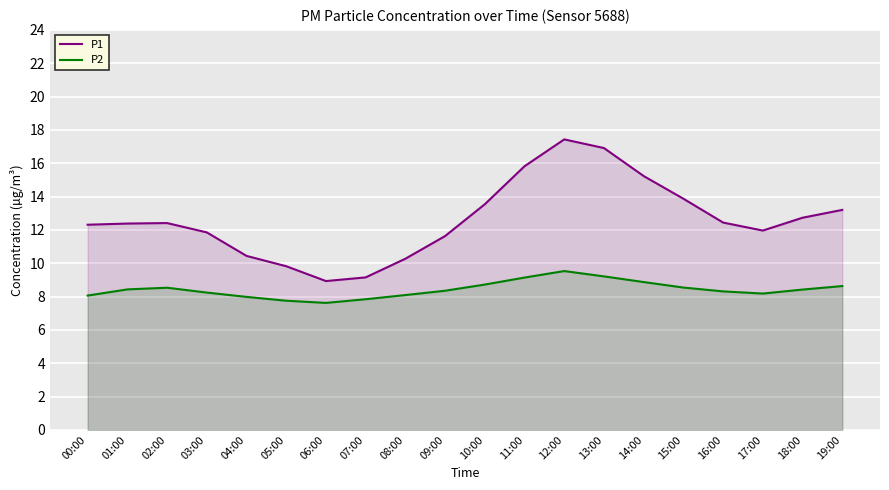

How many interior local valleys does the P1 series have?

2